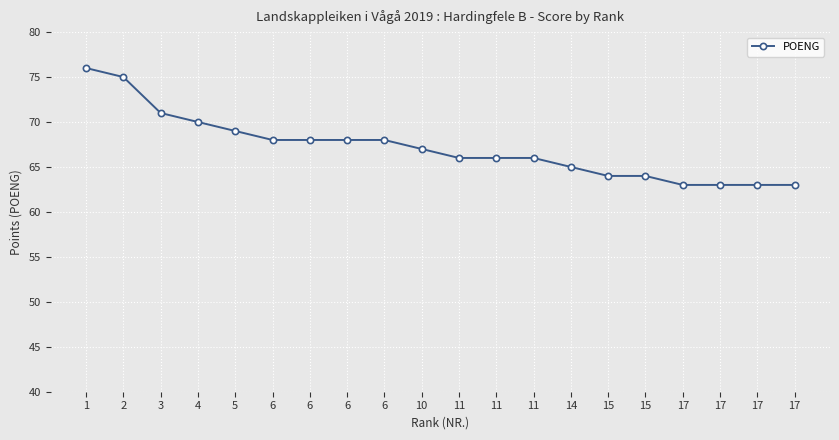

Which label corresponds to the smallest value in the chart?

17